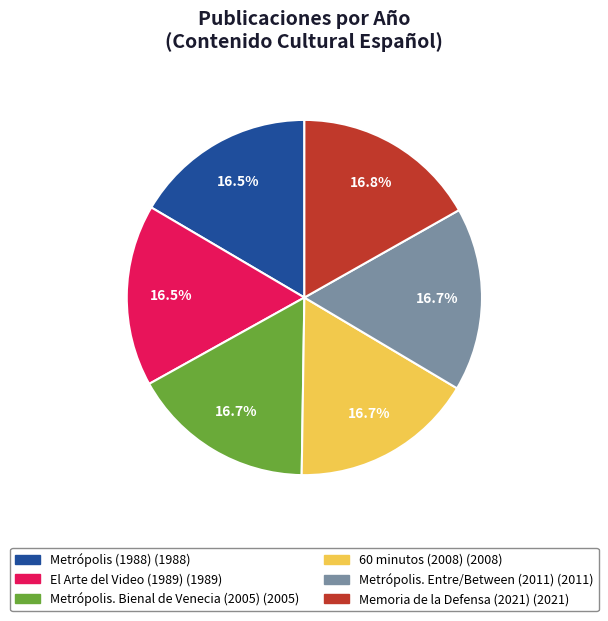

Approximately how many times larger is the value at Metrópolis. Entre/Between (2011) compared to Metrópolis (1988)?

1.0